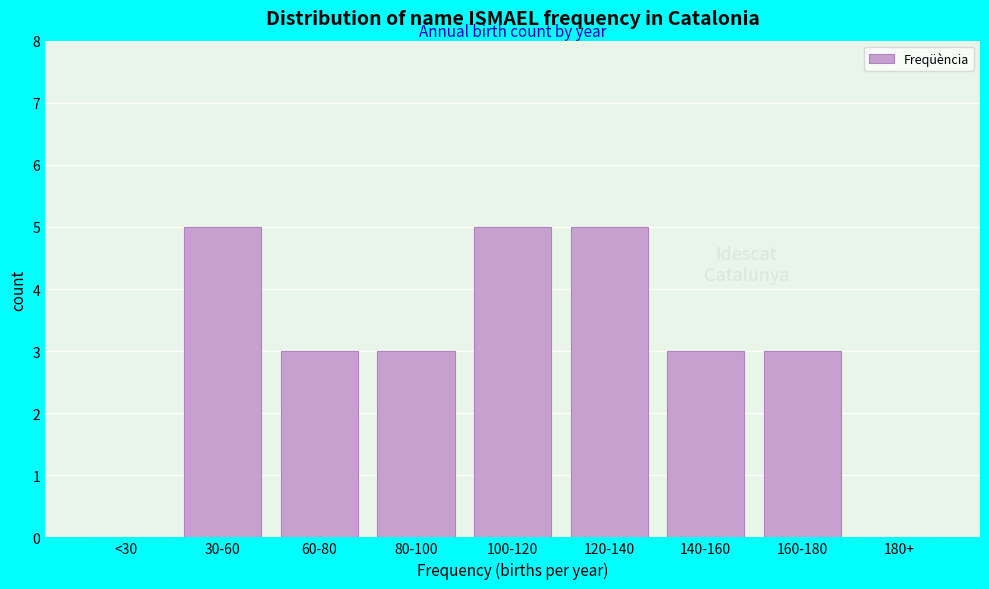

Reading left to right, what are all the values shown in this chart?

<30=0	30-60=5	60-80=3	80-100=3	100-120=5	120-140=5	140-160=3	160-180=3	180+=0